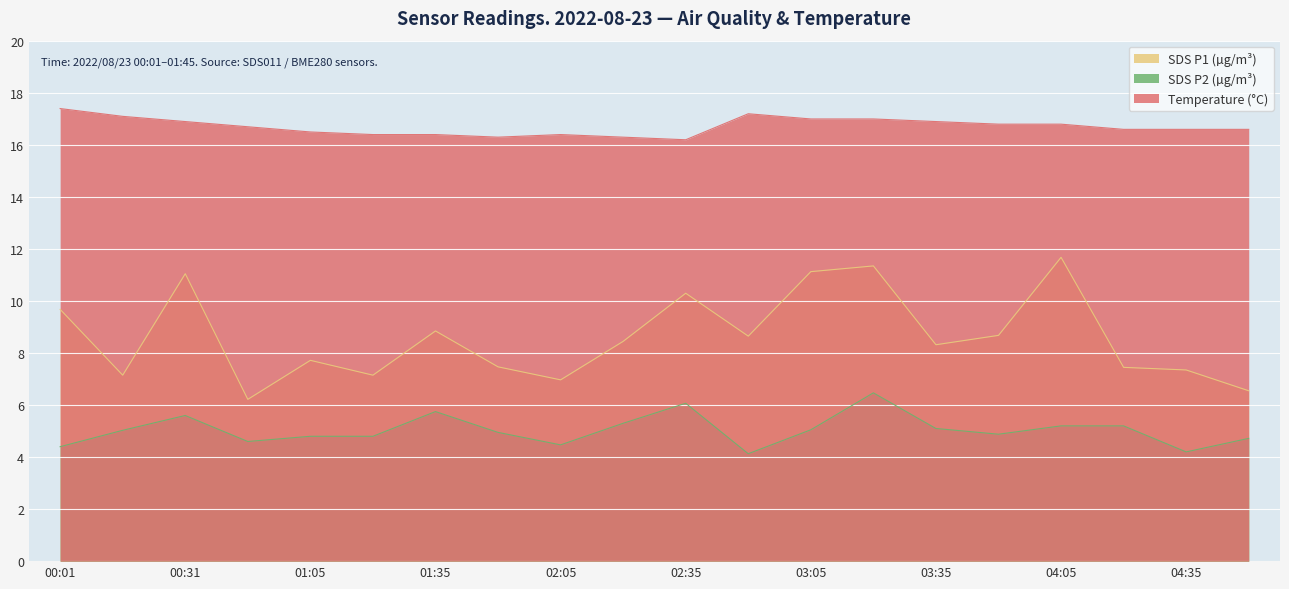

Between 02:35 and 04:20, which is larger?

02:35